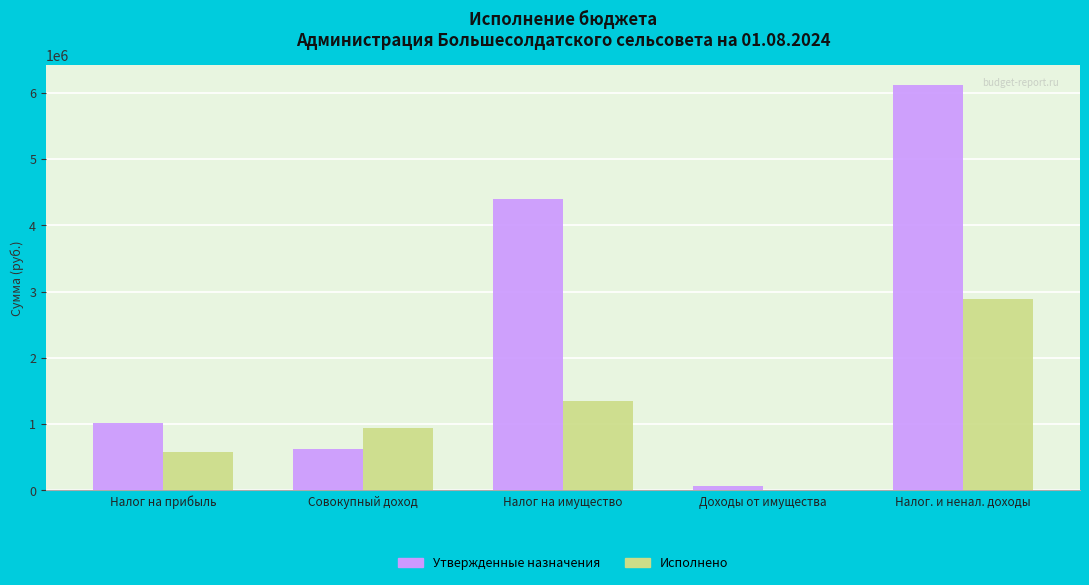

The Исполнено series shows 586854.2 at Налог на прибыль. True or false?

True